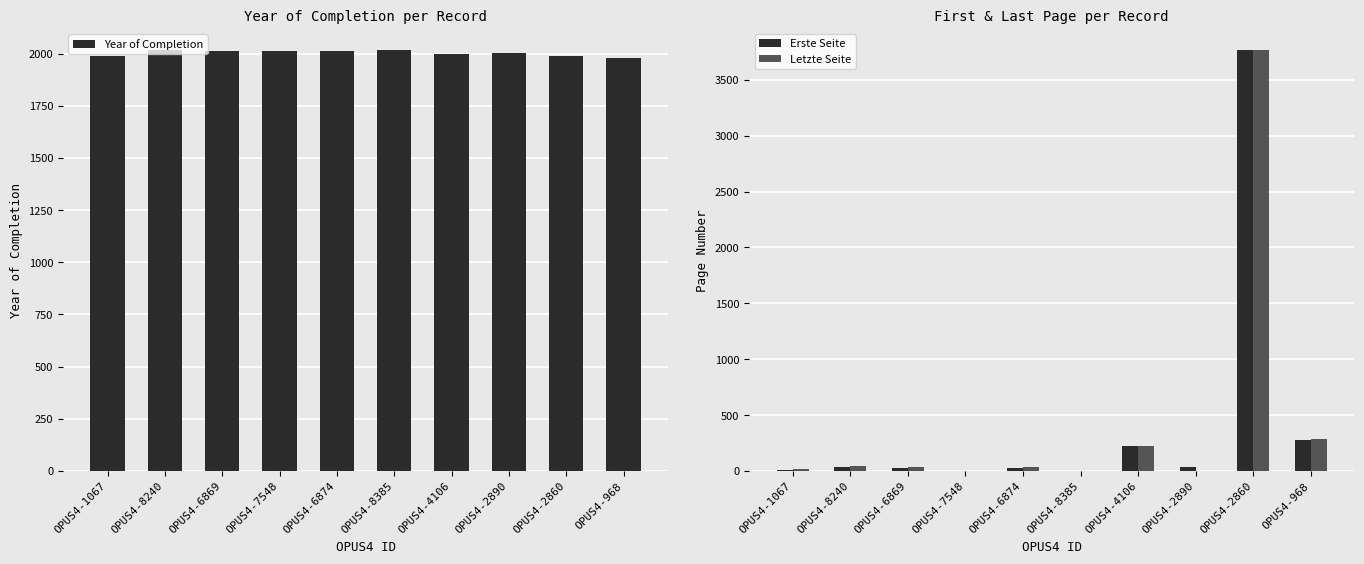

What value does the Erste Seite series have at OPUS4-6869?

24